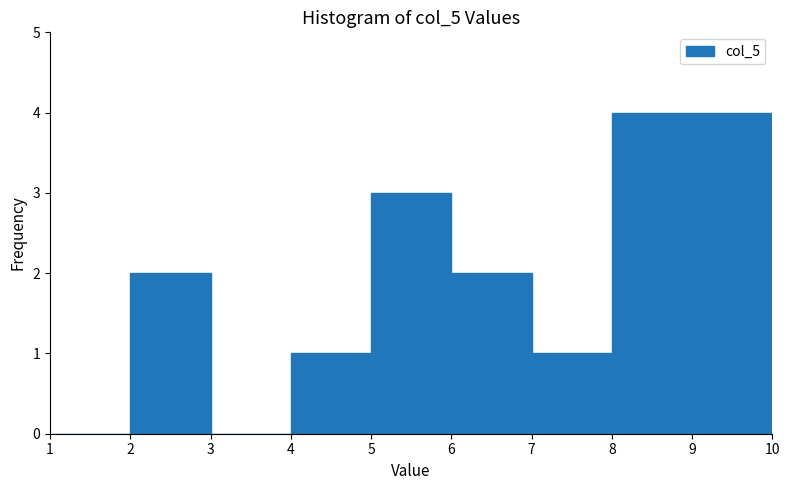

Reading left to right, list every bar in this chart as the range it spans on the x-axis followed by its height. The values are not printed on the chart, so give them approximately, as read against the axis.

1 to 2: 0
2 to 3: 2
3 to 4: 0
4 to 5: 1
5 to 6: 3
6 to 7: 2
7 to 8: 1
8 to 9: 4
9 to 10: 4